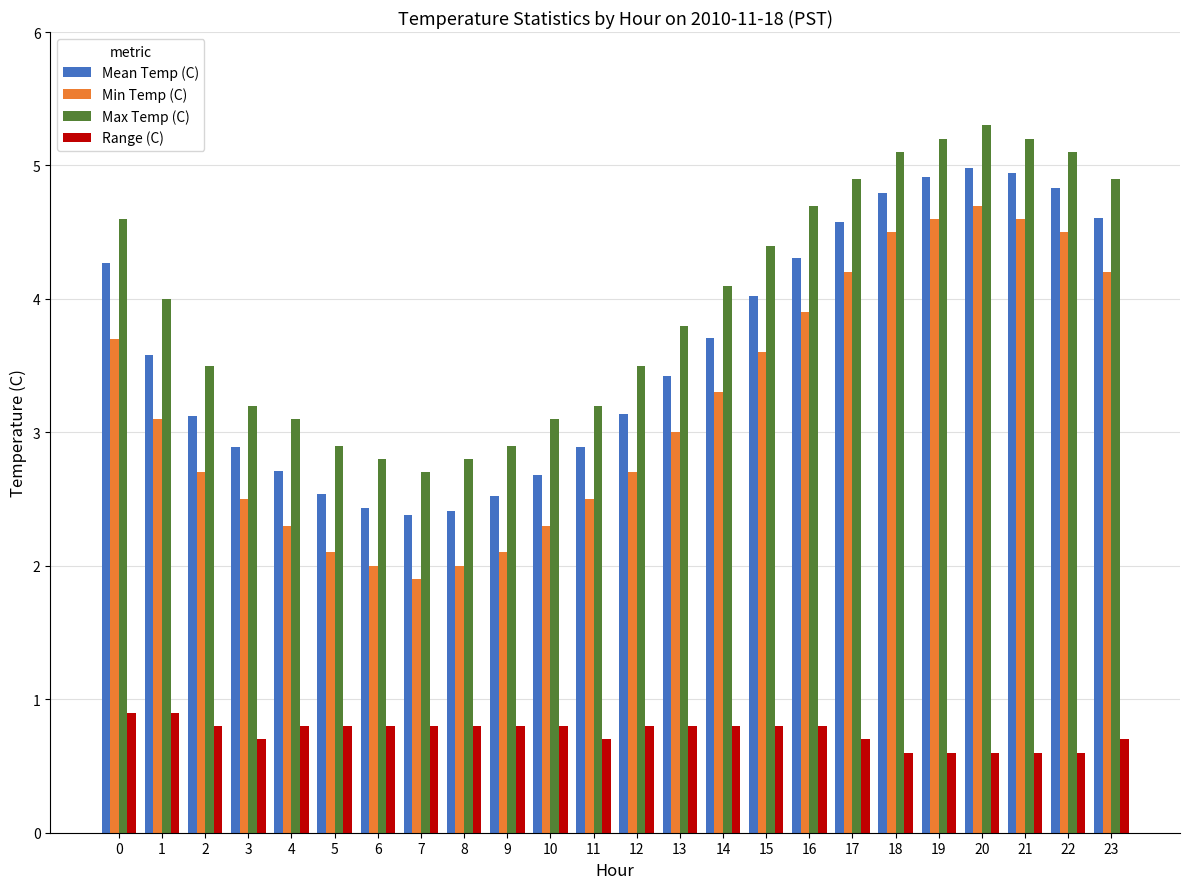

At which label is Max Temp (C) closest to 4?

1